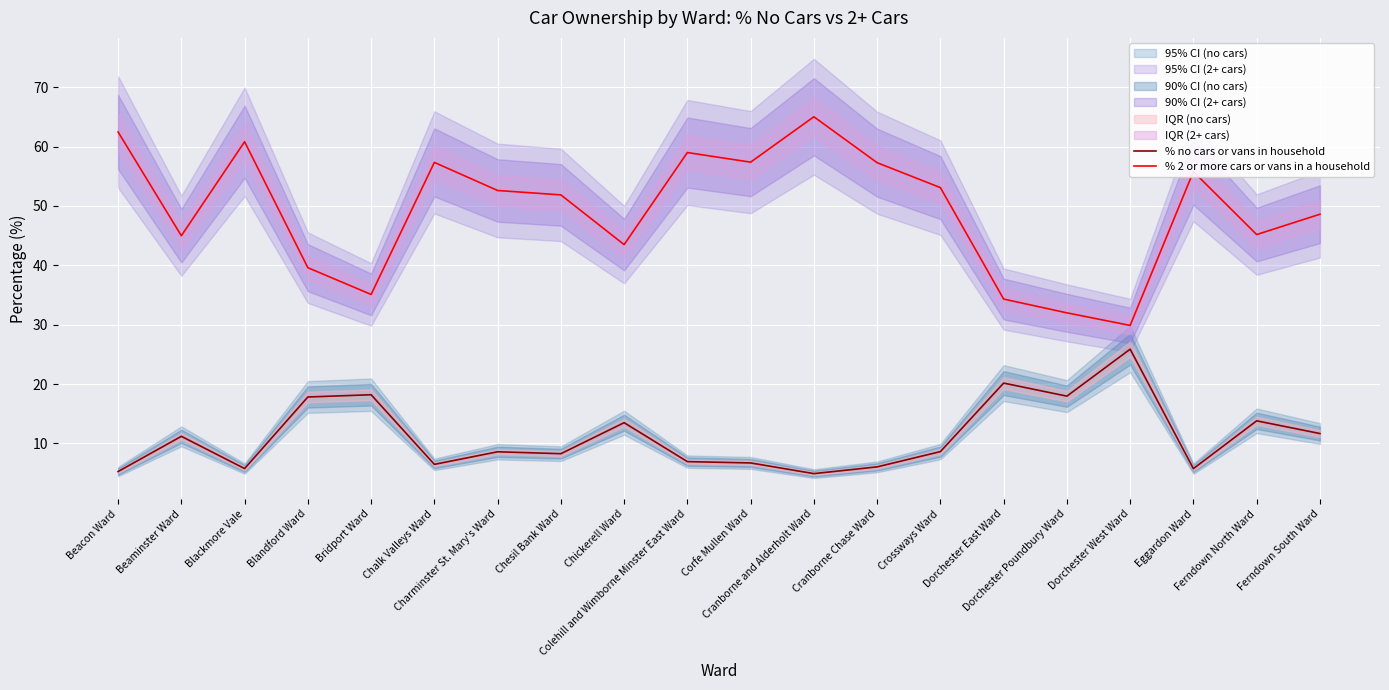

Reading left to right, extract all data points from this chart.

% no cars or vans in household: Beacon Ward=5.3	Beaminster Ward=11.2	Blackmore Vale=5.8	Blandford Ward=17.8	Bridport Ward=18.2	Chalk Valleys Ward=6.5	Charminster St. Mary's Ward=8.6	Chesil Bank Ward=8.3	Chickerell Ward=13.5	Colehill and Wimborne Minster East Ward=6.9	Corfe Mullen Ward=6.7	Cranborne and Alderholt Ward=4.9	Cranborne Chase Ward=6.1	Crossways Ward=8.6	Dorchester East Ward=20.2	Dorchester Poundbury Ward=18.0	Dorchester West Ward=25.9	Eggardon Ward=5.8	Ferndown North Ward=13.8	Ferndown South Ward=11.7
% 2 or more cars or vans in a household: Beacon Ward=62.5	Beaminster Ward=45.0	Blackmore Vale=60.8	Blandford Ward=39.6	Bridport Ward=35.1	Chalk Valleys Ward=57.3	Charminster St. Mary's Ward=52.6	Chesil Bank Ward=51.9	Chickerell Ward=43.5	Colehill and Wimborne Minster East Ward=59.0	Corfe Mullen Ward=57.4	Cranborne and Alderholt Ward=65.0	Cranborne Chase Ward=57.3	Crossways Ward=53.1	Dorchester East Ward=34.3	Dorchester Poundbury Ward=32.0	Dorchester West Ward=29.9	Eggardon Ward=55.8	Ferndown North Ward=45.2	Ferndown South Ward=48.6